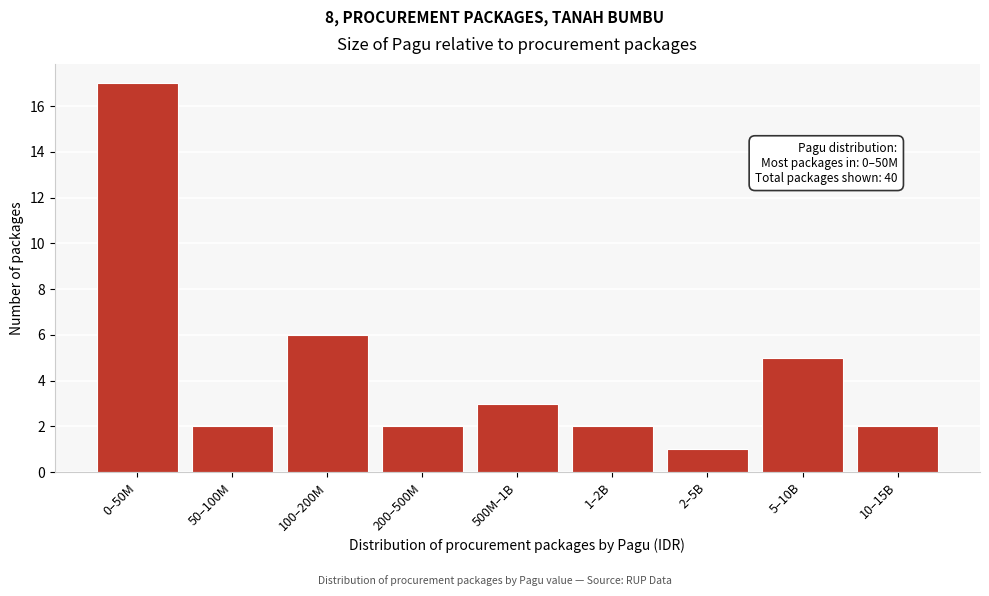

Reading left to right, what are all the values shown in this chart?

17	2	6	2	3	2	1	5	2